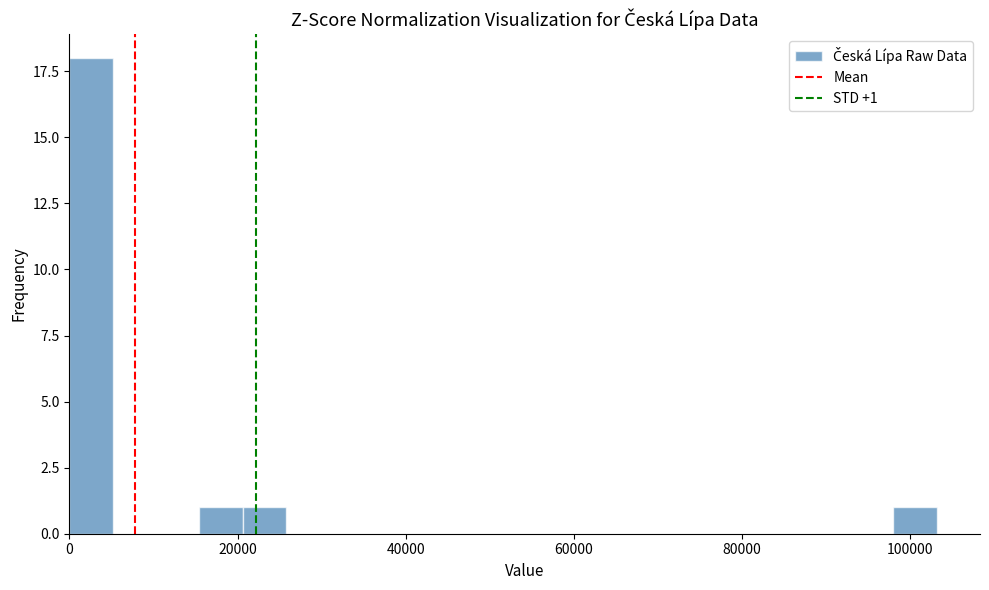

Read against the x-axis, roughly where is the centre of the tallest bar?

2000